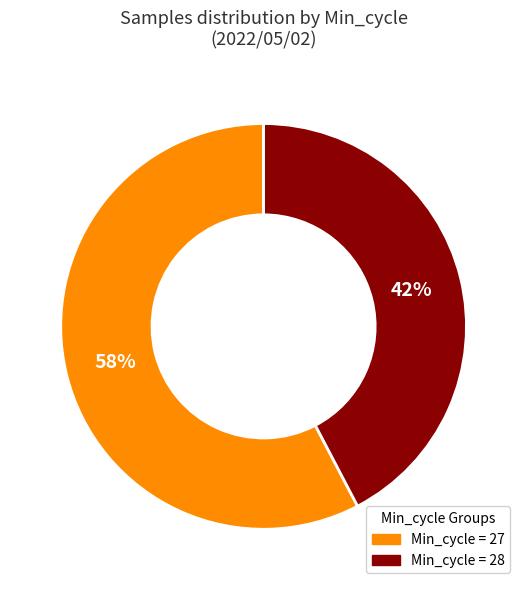

Count the number of slices in the pie.

2